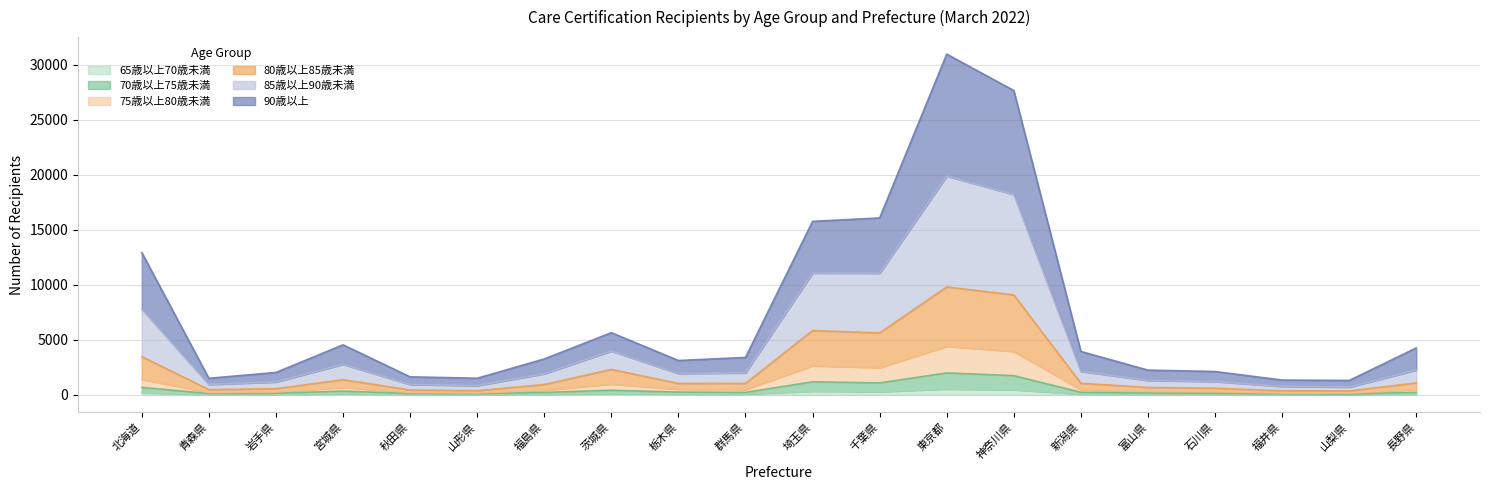

Where is 65歳以上70歳未満 nearest to the value 276?

千葉県